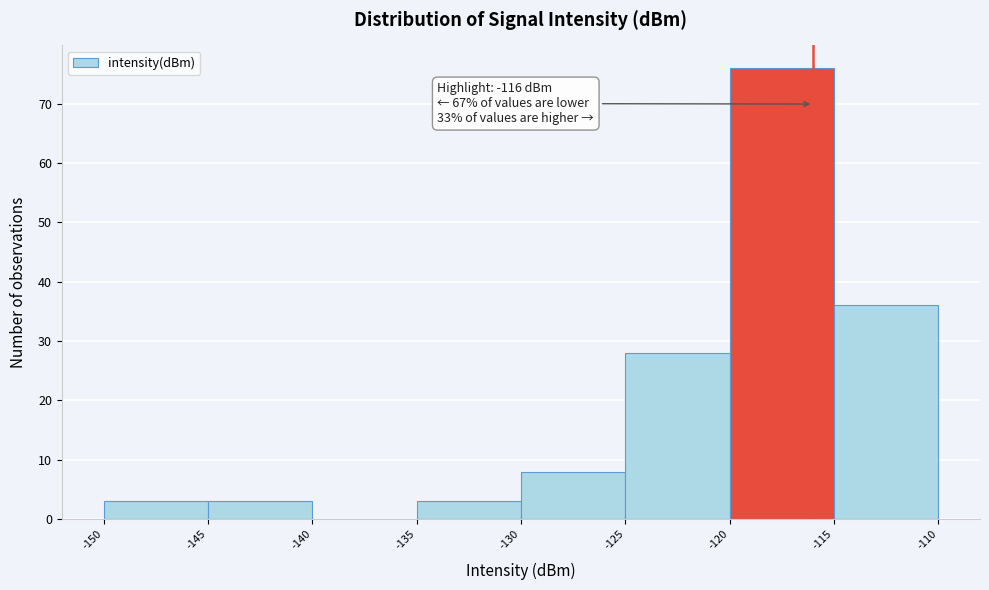

Which range on the x-axis has the tallest bar?

-120 to -115